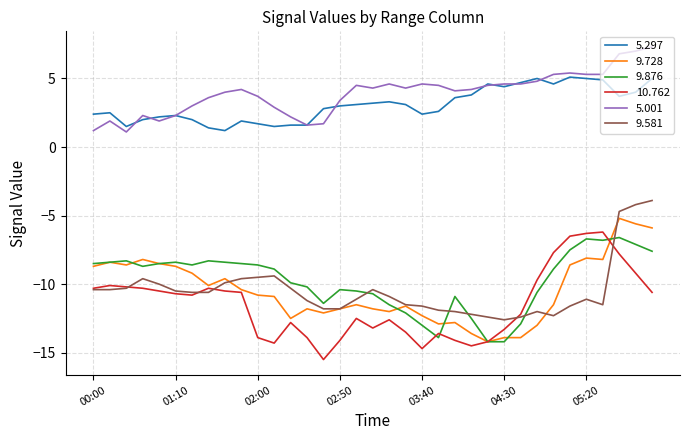

True or false: 5.297 and 9.728 cross at least once.

False